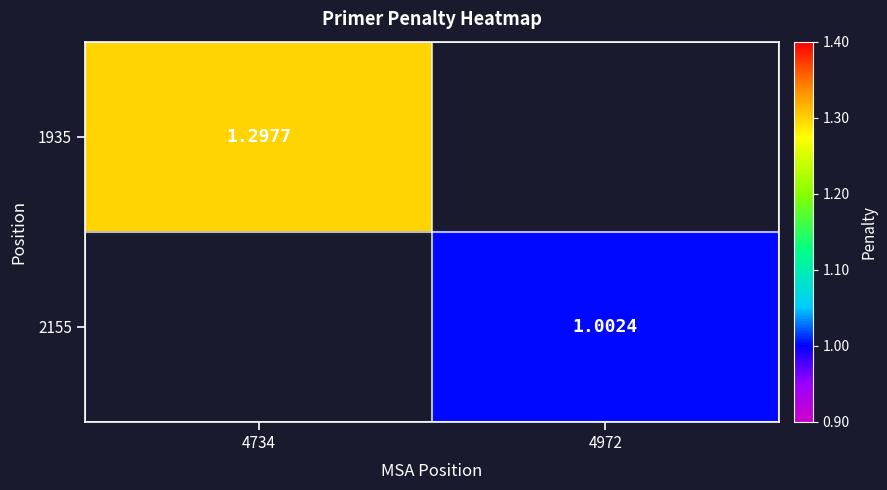

Is the value of 1935 at 4734 greater than the value of 2155 at 4972?

Yes